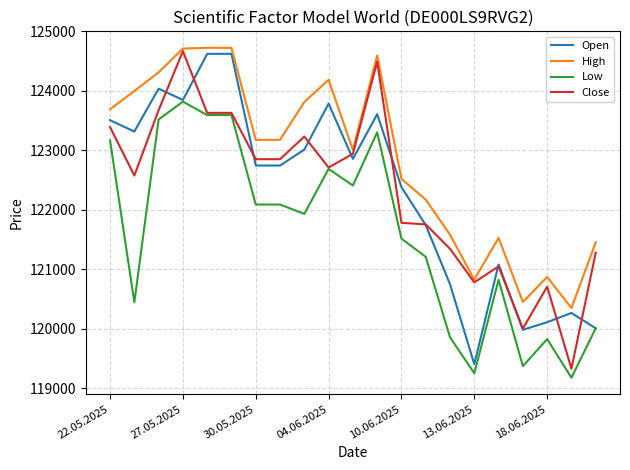

True or false: High and Open intersect in this chart.

False